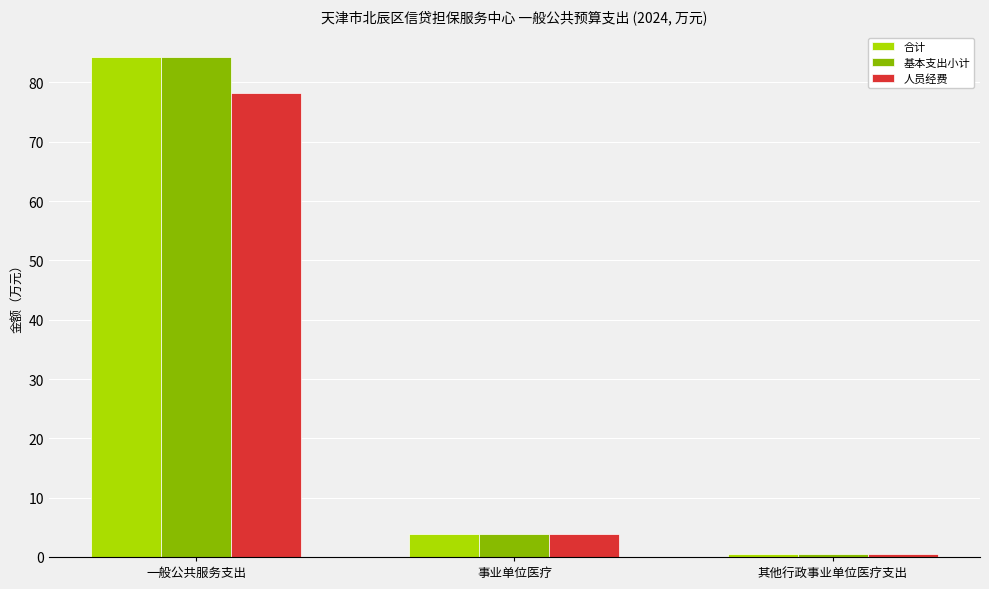

At which category does the chart reach its minimum across all series?

其他行政事业单位医疗支出